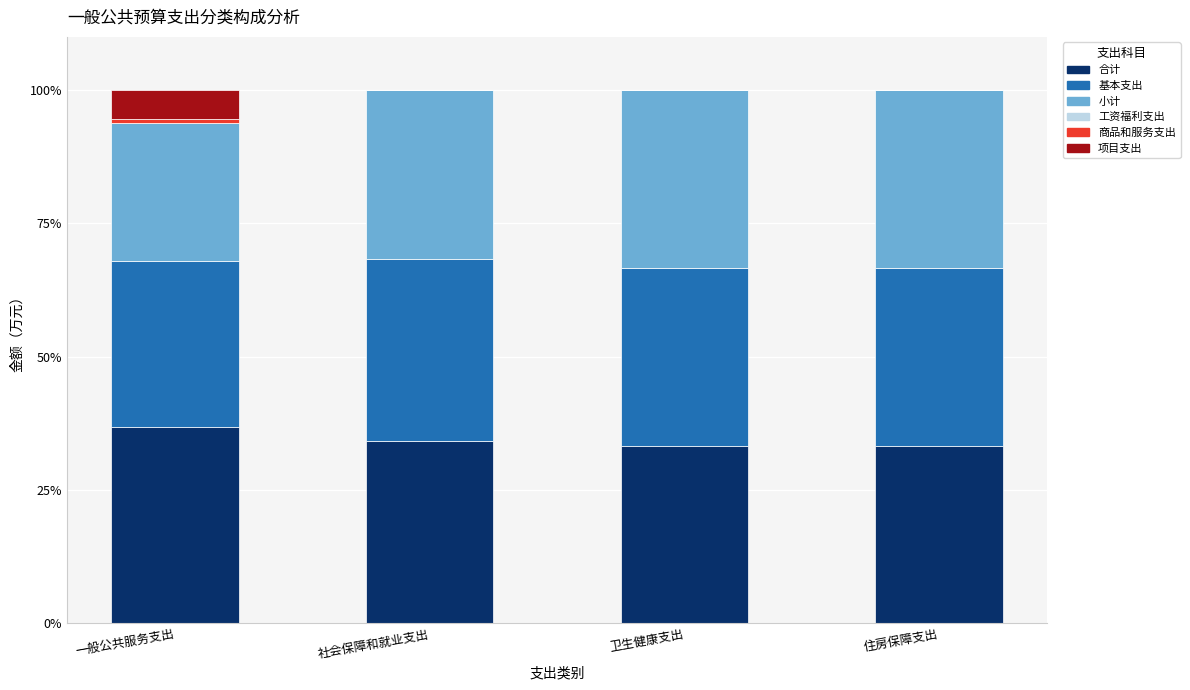

What is the sum of the 合计 values at 社会保障和就业支出 and 住房保障支出?

67.5